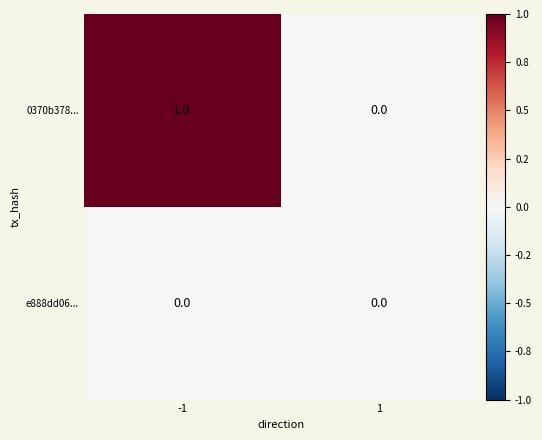

Which series changed the most between -1 and 1?

0370b378...